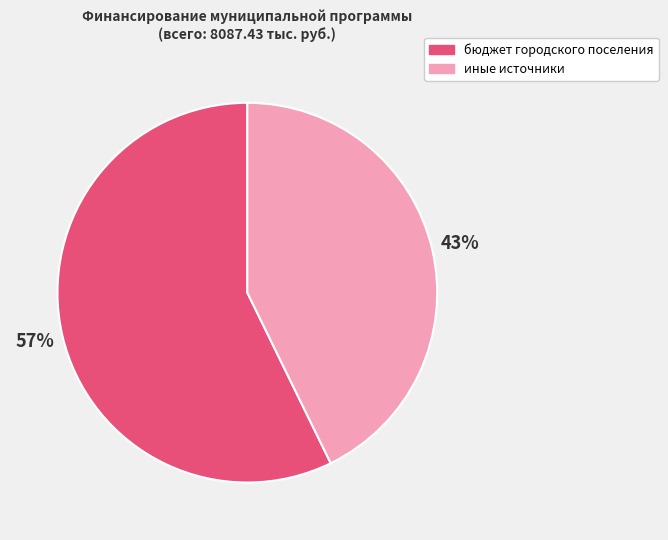

Does any single category account for the majority?

Yes